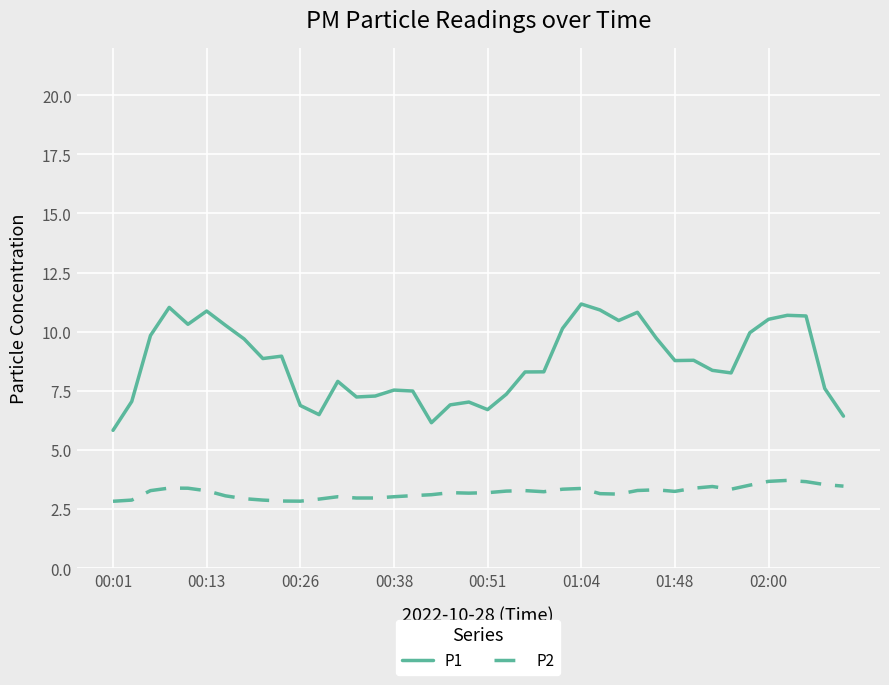

True or false: P2 and P1 intersect in this chart.

False